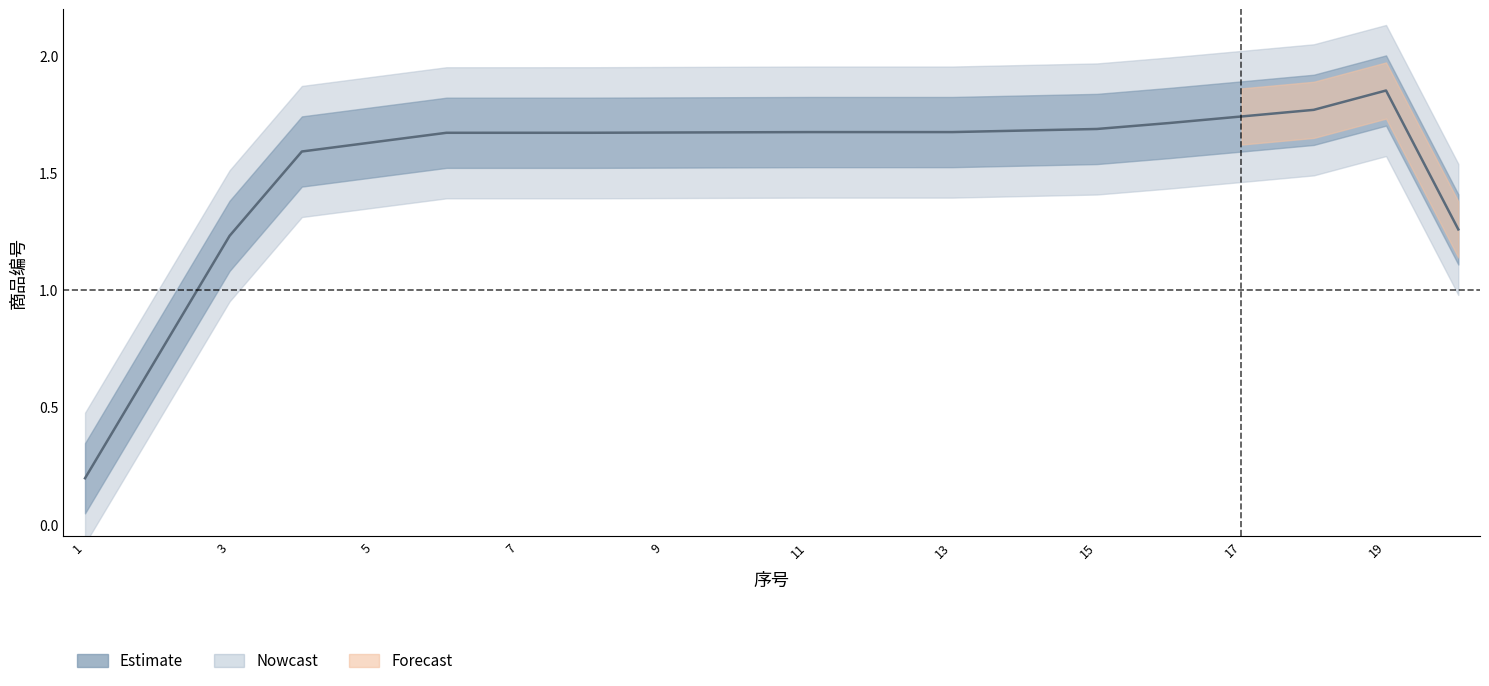

How many interior local peaks (higher than both neighbors) does the data have?

1